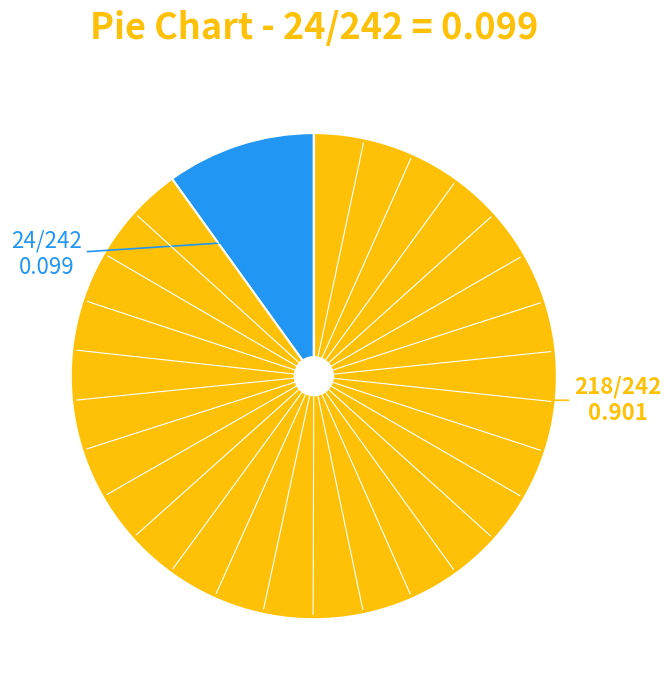

Does any single category account for the majority?

Yes